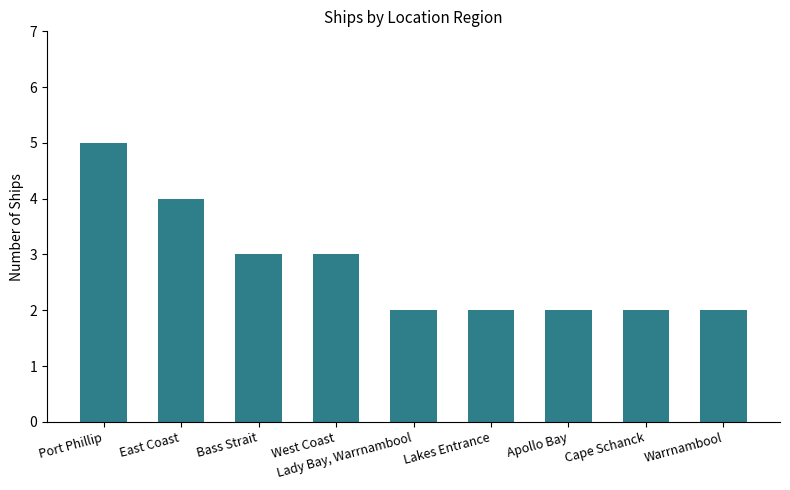

What is the maximum value shown in the chart?

5